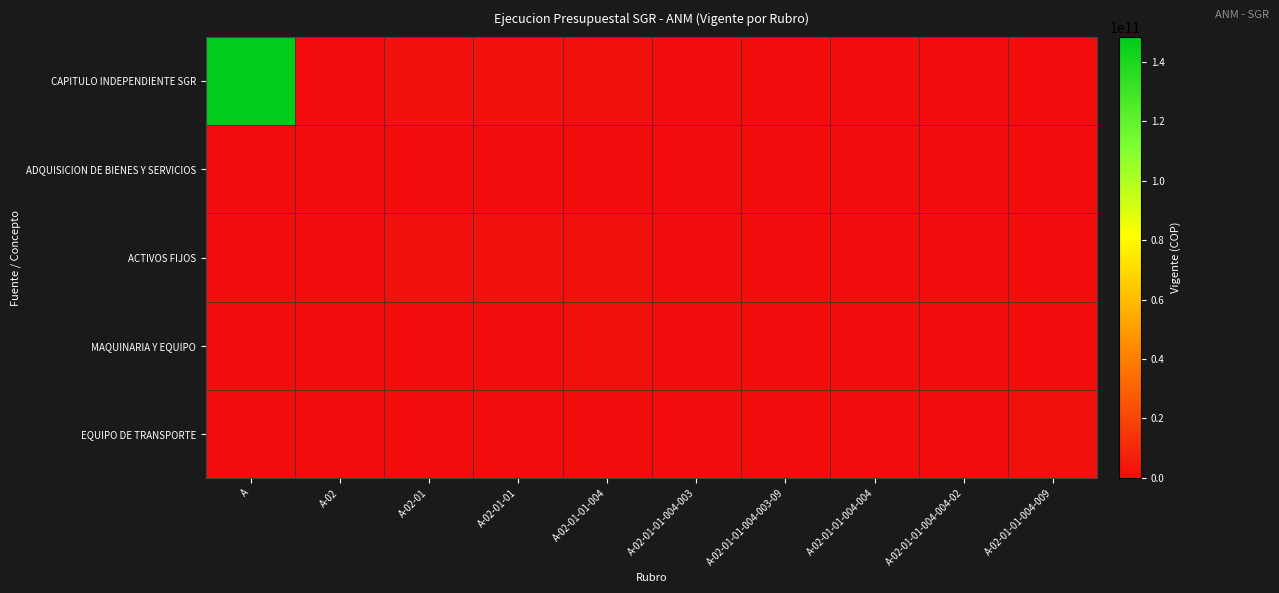

Reading right to left, what are all the values shown in this chart?

CAPITULO INDEPENDIENTE SGR: A-02-01-01-004-009=0.0	A-02-01-01-004-004-02=26471943.0	A-02-01-01-004-004=26471943.0	A-02-01-01-004-003-09=112689890.0	A-02-01-01-004-003=112689890.0	A-02-01-01-004=1681431833.0	A-02-01-01=1822411133.0	A-02-01=1822411133.0	A-02=0.0	A=148350116307.9
ADQUISICION DE BIENES Y SERVICIOS: A-02-01-01-004-009=0.0	A-02-01-01-004-004-02=0.0	A-02-01-01-004-004=0.0	A-02-01-01-004-003-09=0.0	A-02-01-01-004-003=0.0	A-02-01-01-004=0.0	A-02-01-01=0.0	A-02-01=0.0	A-02=0.0	A=0.0
ACTIVOS FIJOS: A-02-01-01-004-009=0.0	A-02-01-01-004-004-02=26471943.0	A-02-01-01-004-004=26471943.0	A-02-01-01-004-003-09=112689890.0	A-02-01-01-004-003=112689890.0	A-02-01-01-004=1681431833.0	A-02-01-01=1822411133.0	A-02-01=1822411133.0	A-02=0.0	A=0.0
MAQUINARIA Y EQUIPO: A-02-01-01-004-009=0.0	A-02-01-01-004-004-02=26471943.0	A-02-01-01-004-004=26471943.0	A-02-01-01-004-003-09=112689890.0	A-02-01-01-004-003=112689890.0	A-02-01-01-004=1681431833.0	A-02-01-01=0.0	A-02-01=0.0	A-02=0.0	A=0.0
EQUIPO DE TRANSPORTE: A-02-01-01-004-009=1320000000.0	A-02-01-01-004-004-02=0.0	A-02-01-01-004-004=0.0	A-02-01-01-004-003-09=0.0	A-02-01-01-004-003=0.0	A-02-01-01-004=0.0	A-02-01-01=0.0	A-02-01=0.0	A-02=0.0	A=0.0